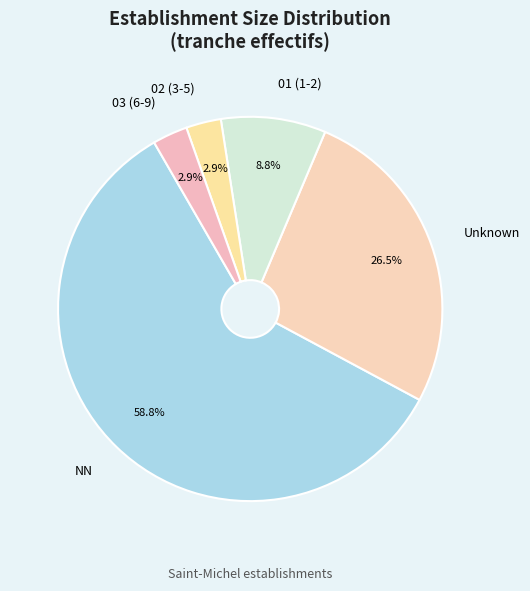

Does NN represent more than half of the total?

Yes